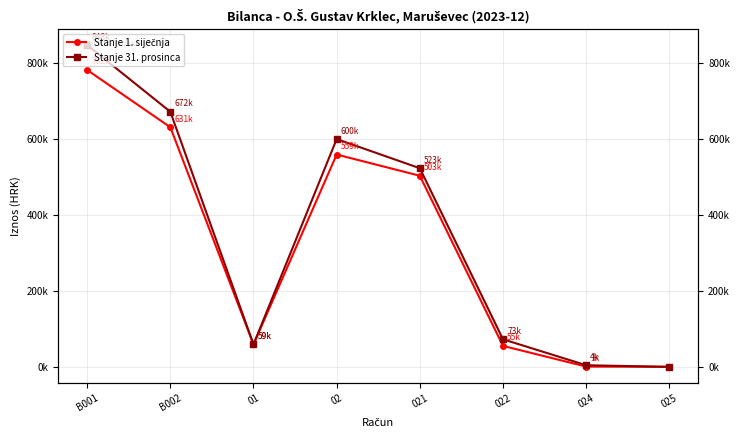

Reading left to right, list all the values displayed in this chart.

Stanje 1. siječnja: B001=781988.9	B002=631130.0	01=59093.7	02=559261.7	021=503349.3	022=55182.8	024=729.6	025=0.0
Stanje 31. prosinca: B001=847589.9	B002=671898.3	01=59093.7	02=600030.0	021=523169.2	022=72579.1	024=4281.8	025=0.0